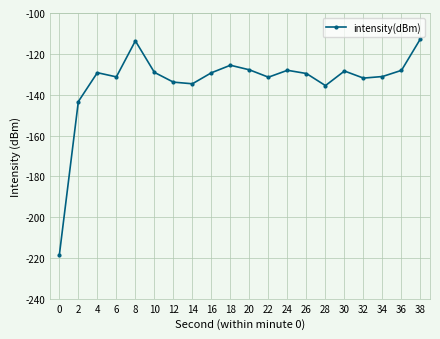

True or false: there are more than 0 points higher than both neighbors.

True